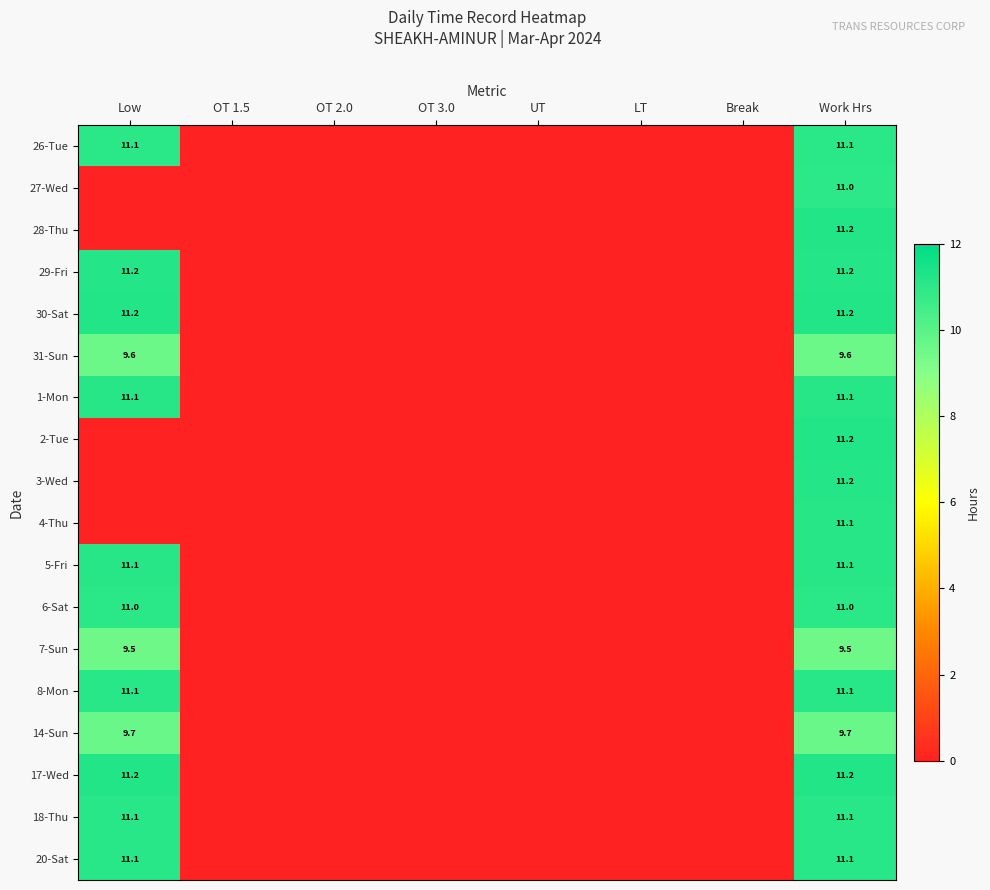

True or false: 27-Wed has a value of 11.0 at Work Hrs.

True